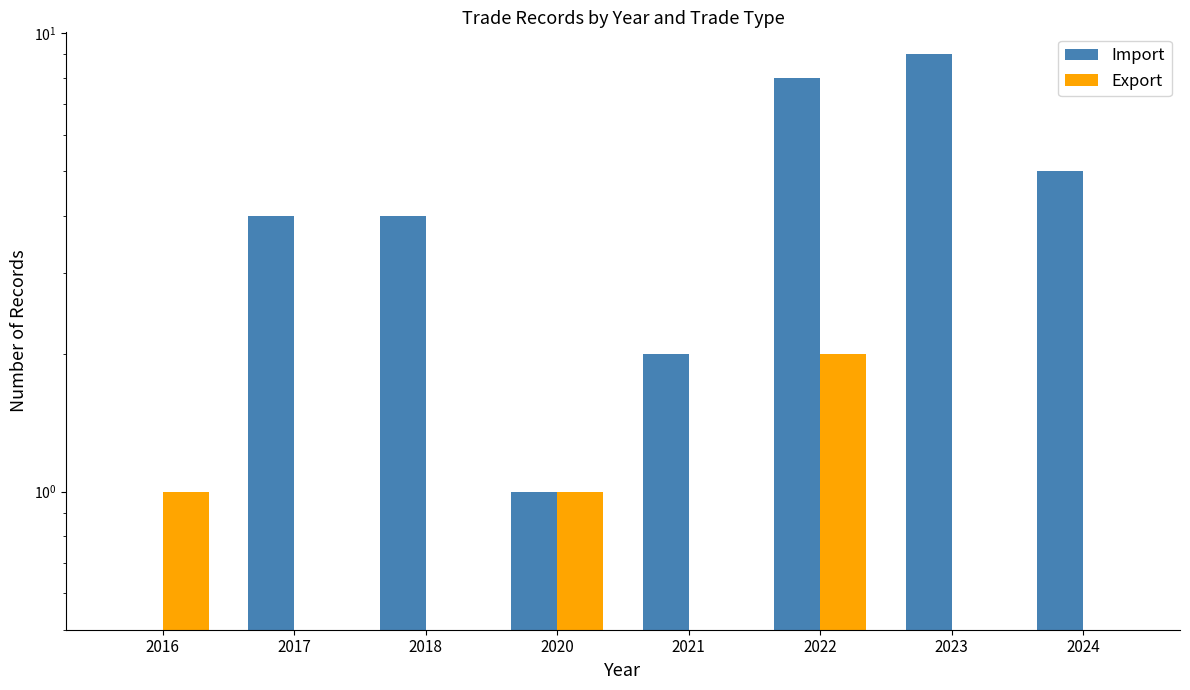

The value of Export at 2022 is 1. True or false?

False